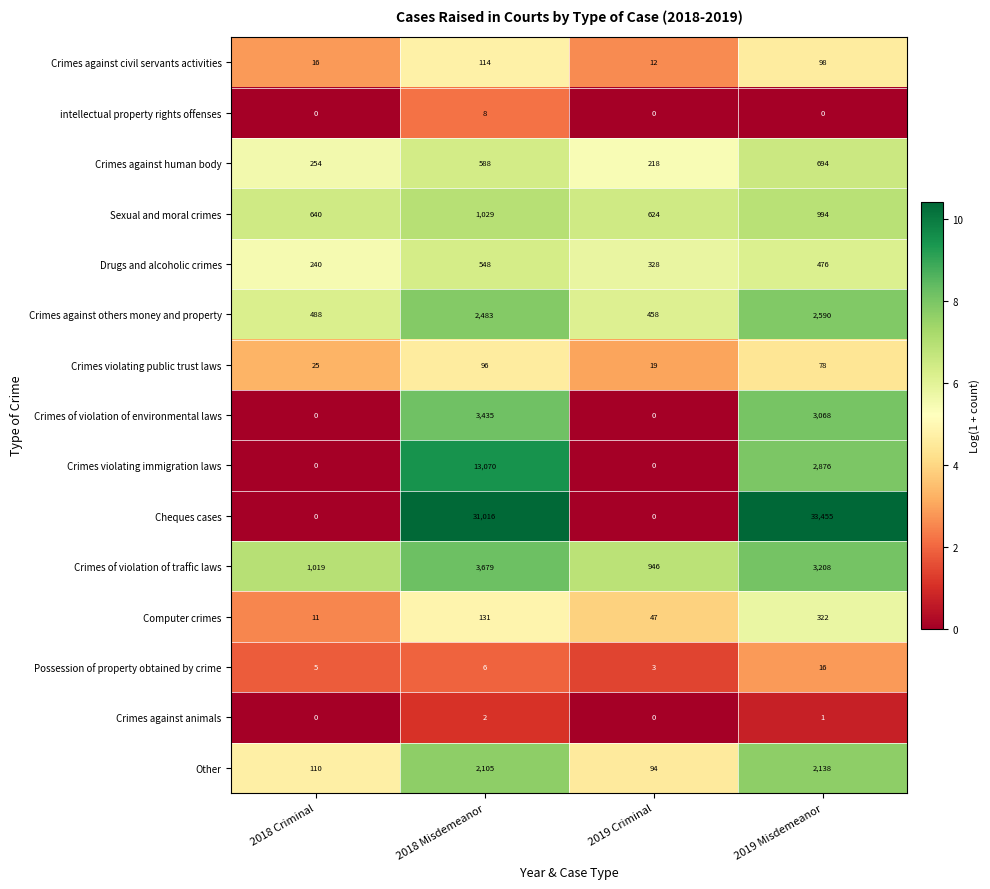

What is the average value of the Crimes against others money and property series?

1505